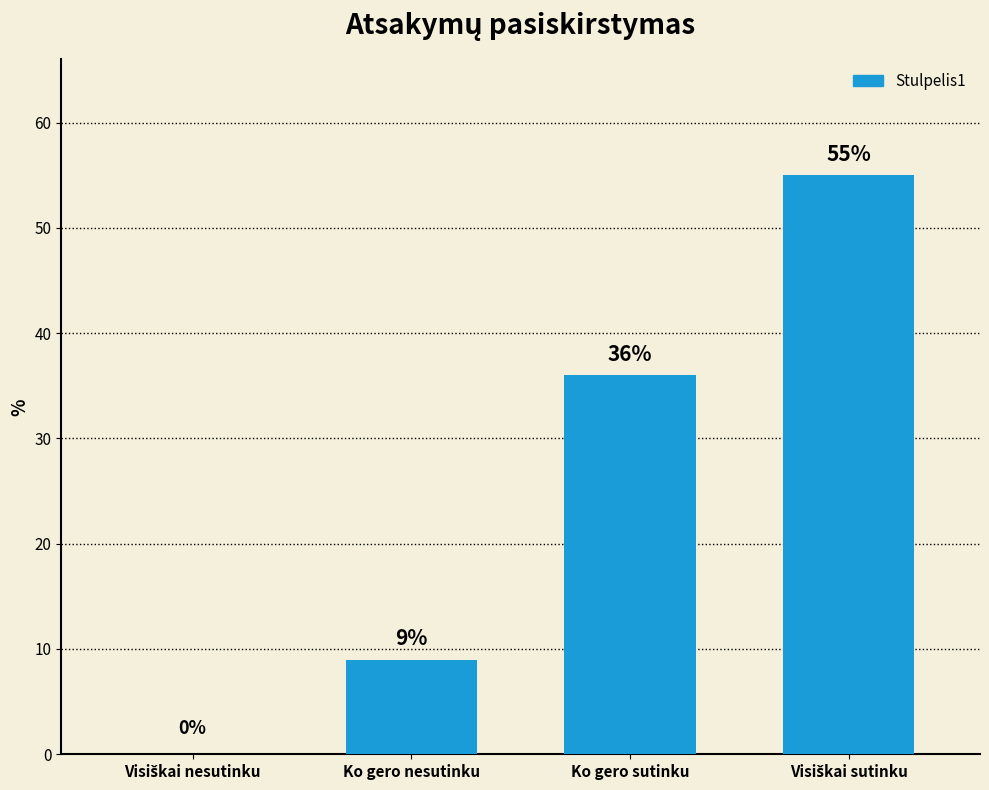

How many values are between 9 and 55?

3